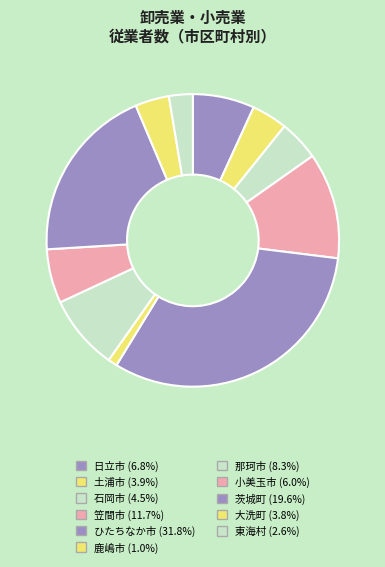

Count the number of slices in the pie.

11